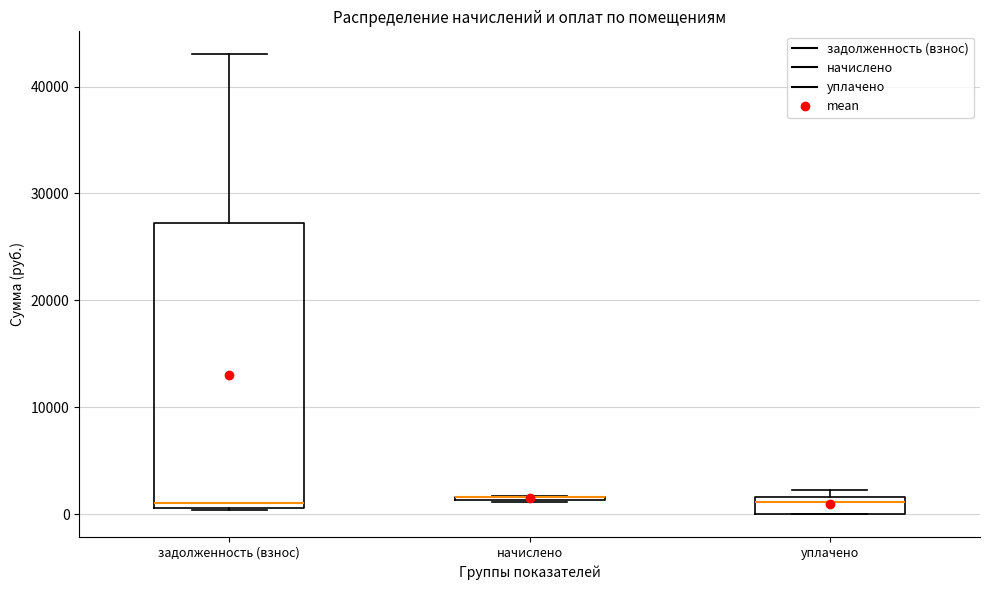

Where is the lower edge of the box for задолженность (взнос) on the y-axis? The values are not printed on the chart, so give them approximately, as read against the axis.

1000